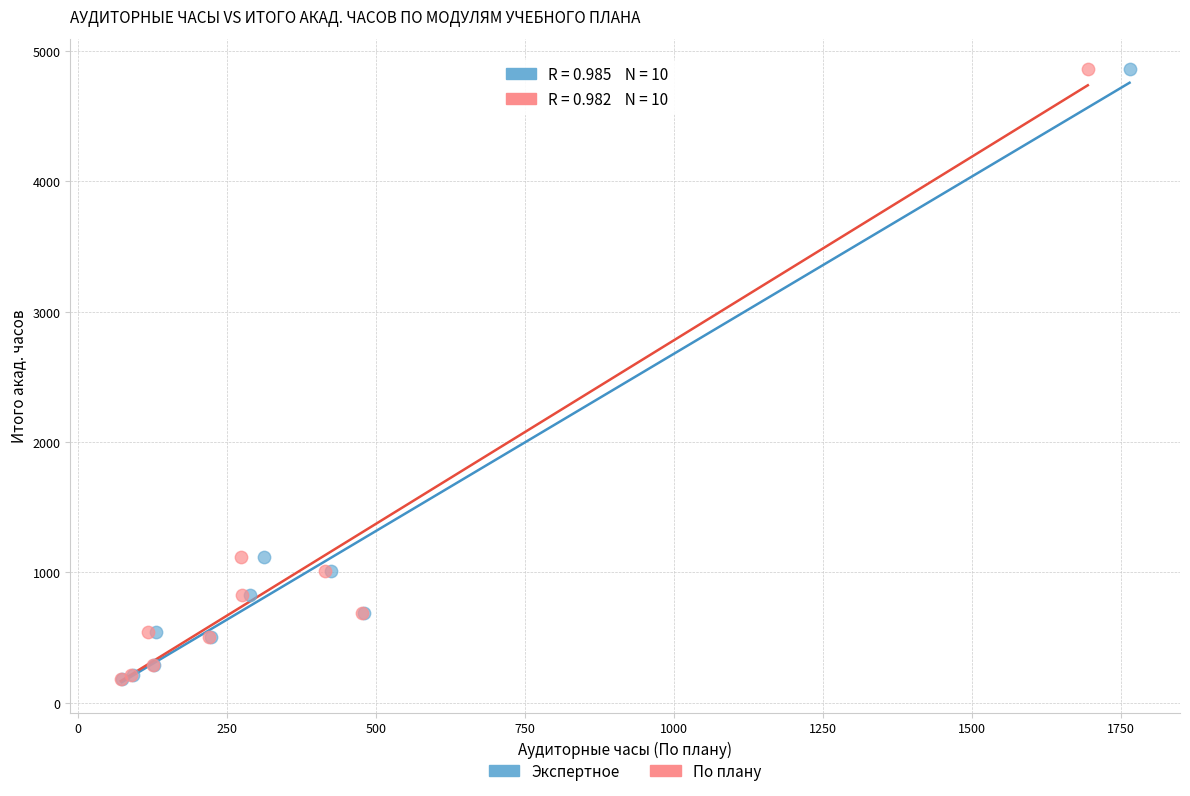

What are all the series names shown in the legend?

Экспертное, По плану